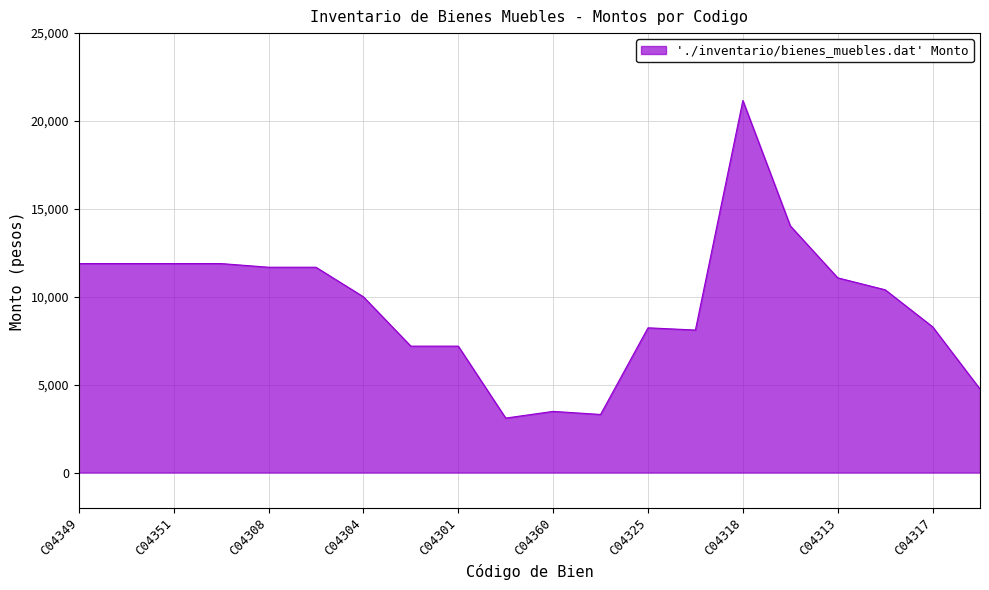

What is the difference between the second highest and second lowest values?

10730.0